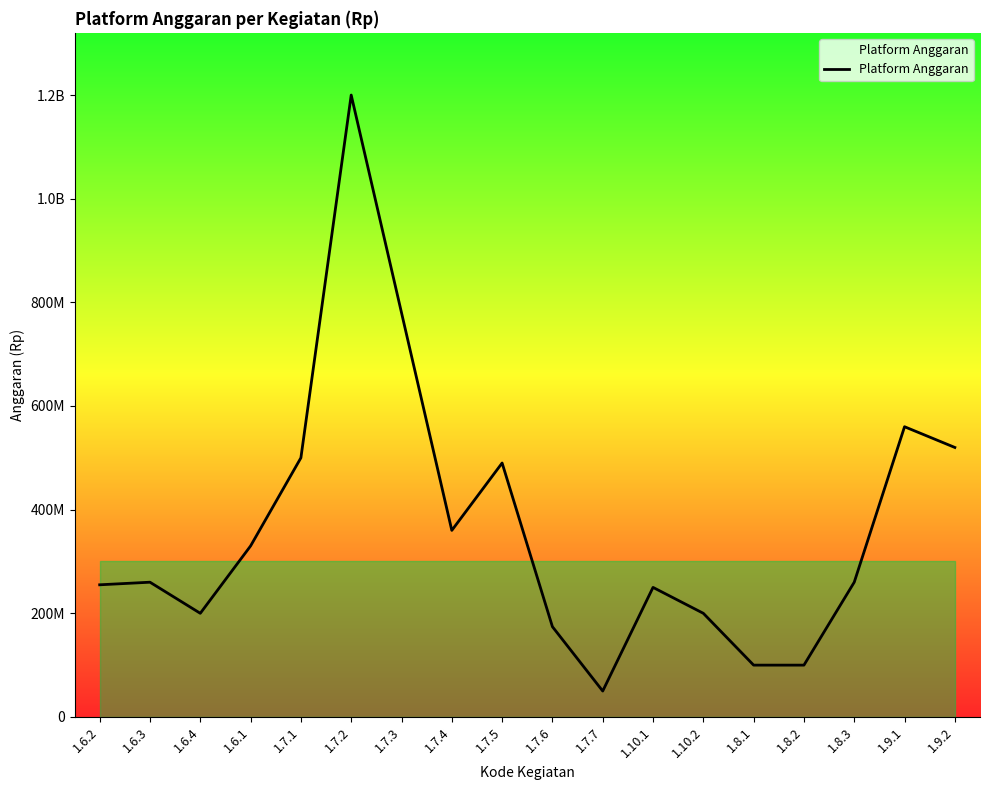

Does the chart display data point markers on the line(s)?

No